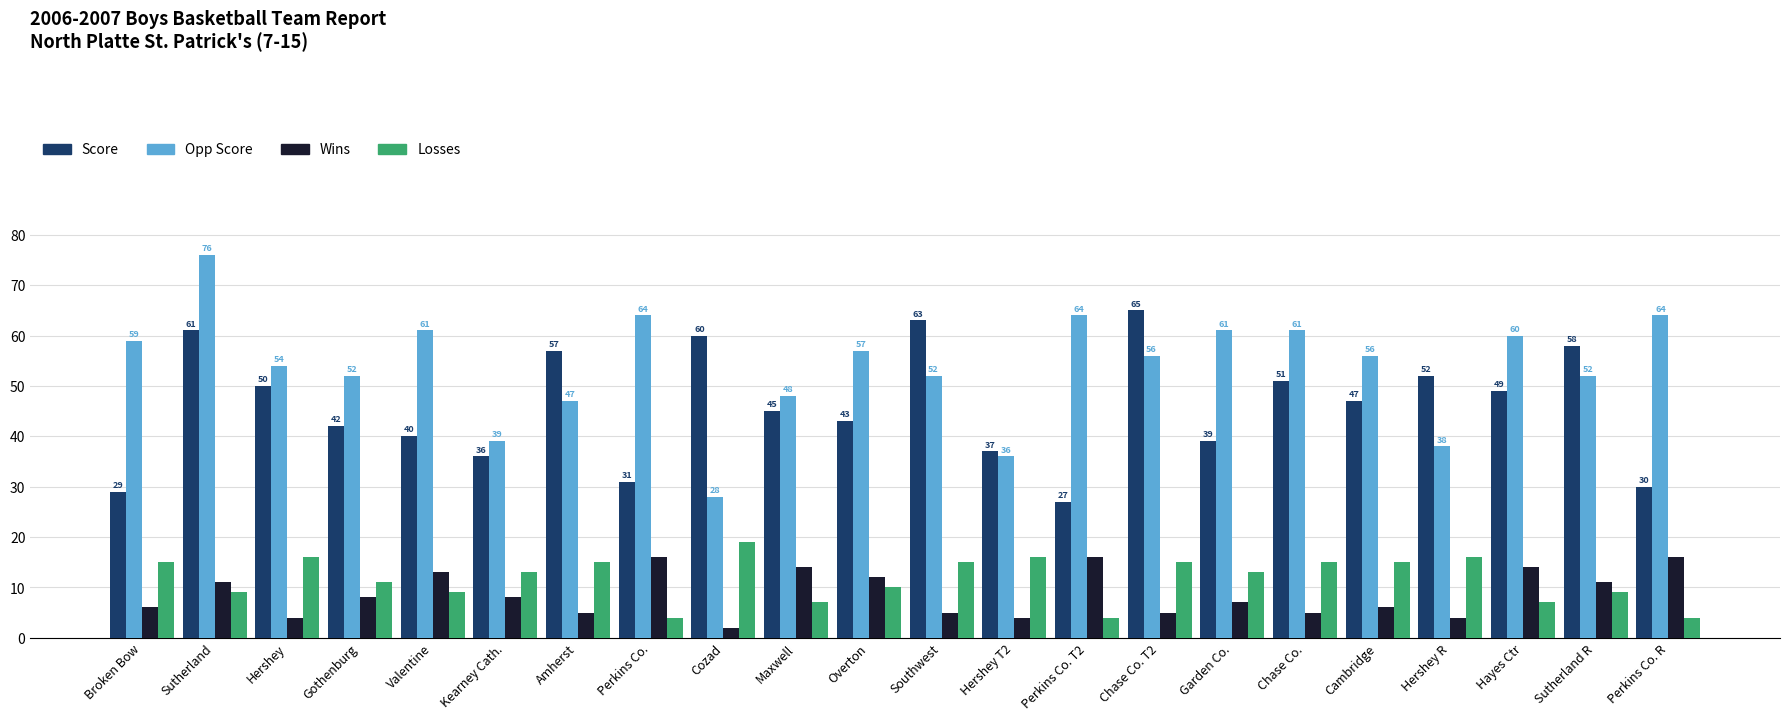

What is the sum of the Opp Score values at Sutherland and Hershey T2?

112